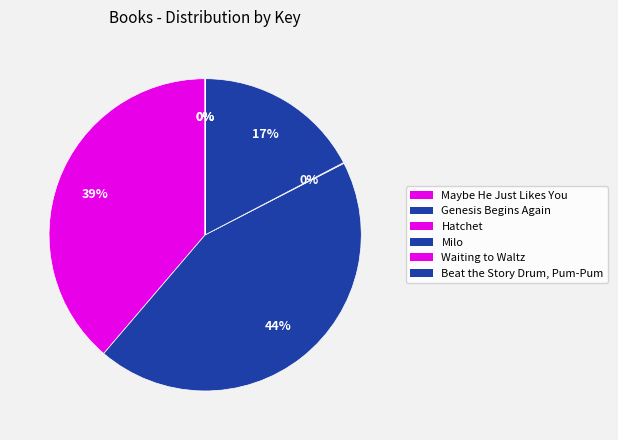

Rank the categories by value from lowest to highest.

Beat the Story Drum, Pum-Pum, Waiting to Waltz, Hatchet, Milo, Maybe He Just Likes You, Genesis Begins Again